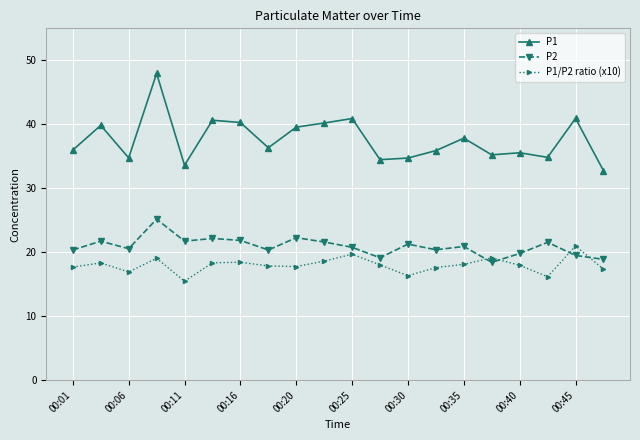

What is the highest value of the P1 series?

48.0